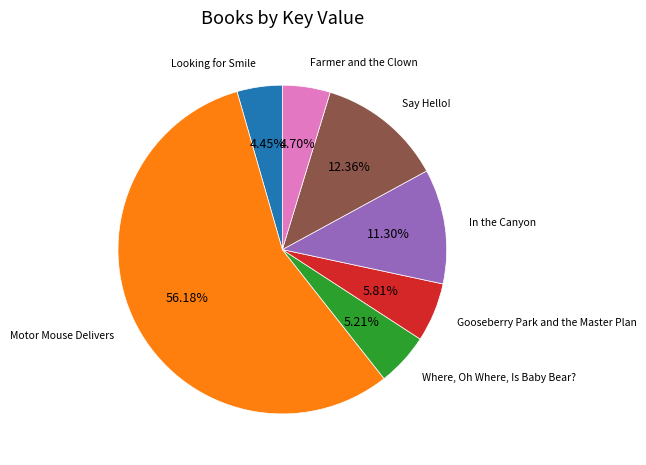

Is there a majority slice in this chart?

Yes